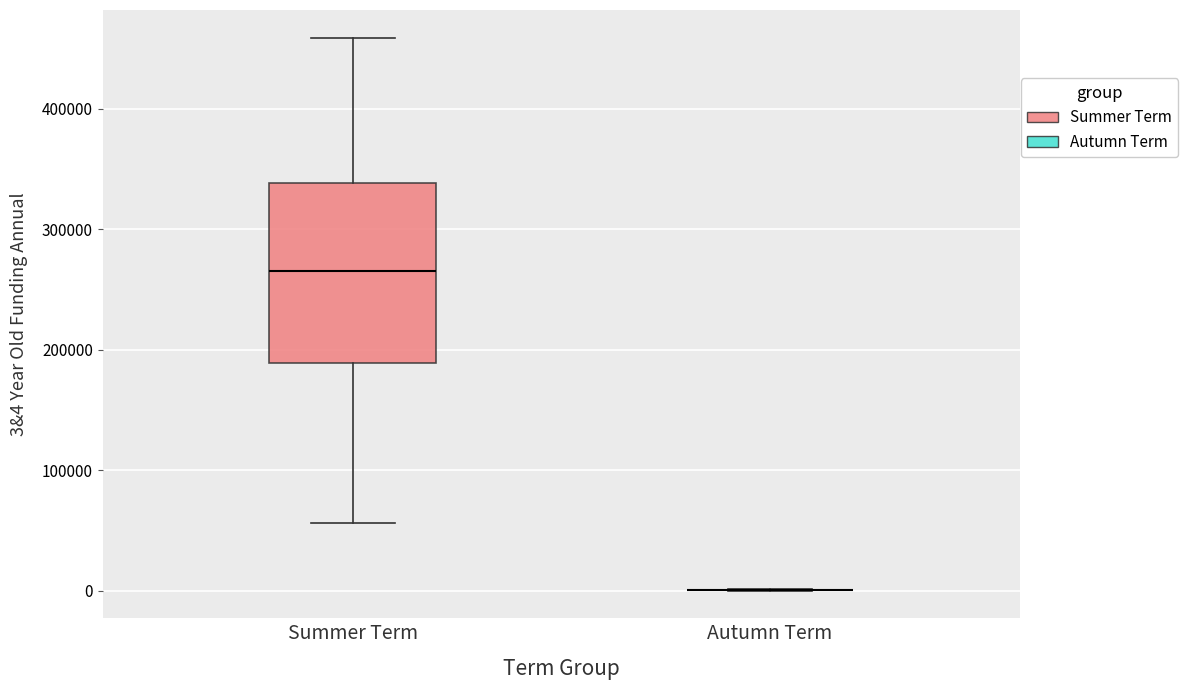

Reading left to right, read every box against the y-axis: the position of its median line, the range the box covers, and the ends of its whiskers. The values are not printed on the chart, so give them approximately, as read against the axis.

Summer Term: median 270000, box 190000 to 340000, whiskers 60000 to 460000
Autumn Term: box collapsed to a line at 0, whiskers 0 to 0